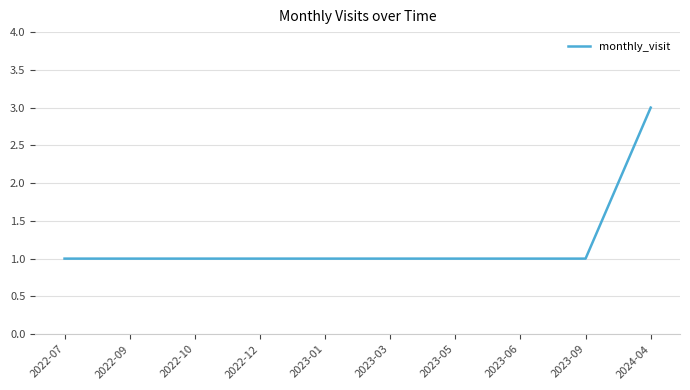

What is the sum of the values at 2022-07 and 2022-12?

2